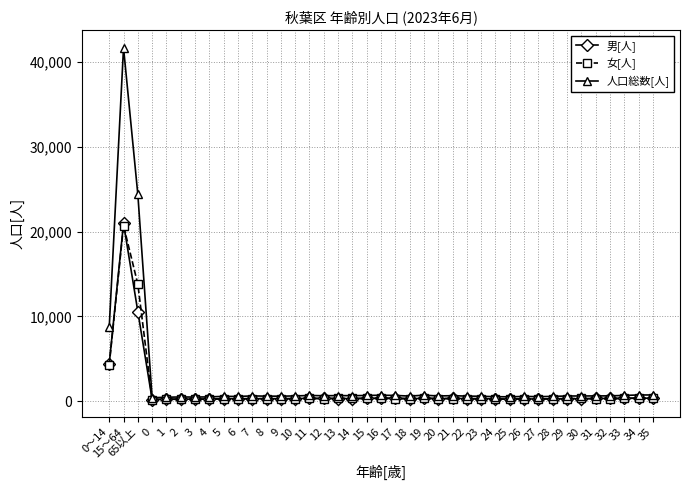

True or false: 人口総数[人] has more than 0 interior local peaks.

True